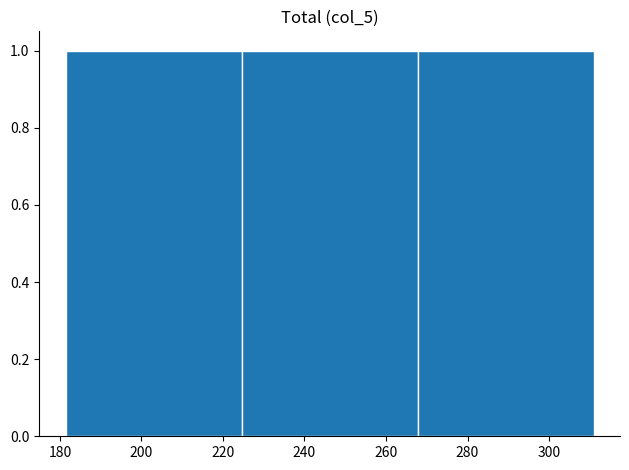

Reading left to right, list every bar in this chart as the range it spans on the x-axis followed by its height. Neither the bar edges nor the heights are printed on the chart, so give them approximately, as read against the axes.

182 to 224: 1
224 to 268: 1
268 to 310: 1